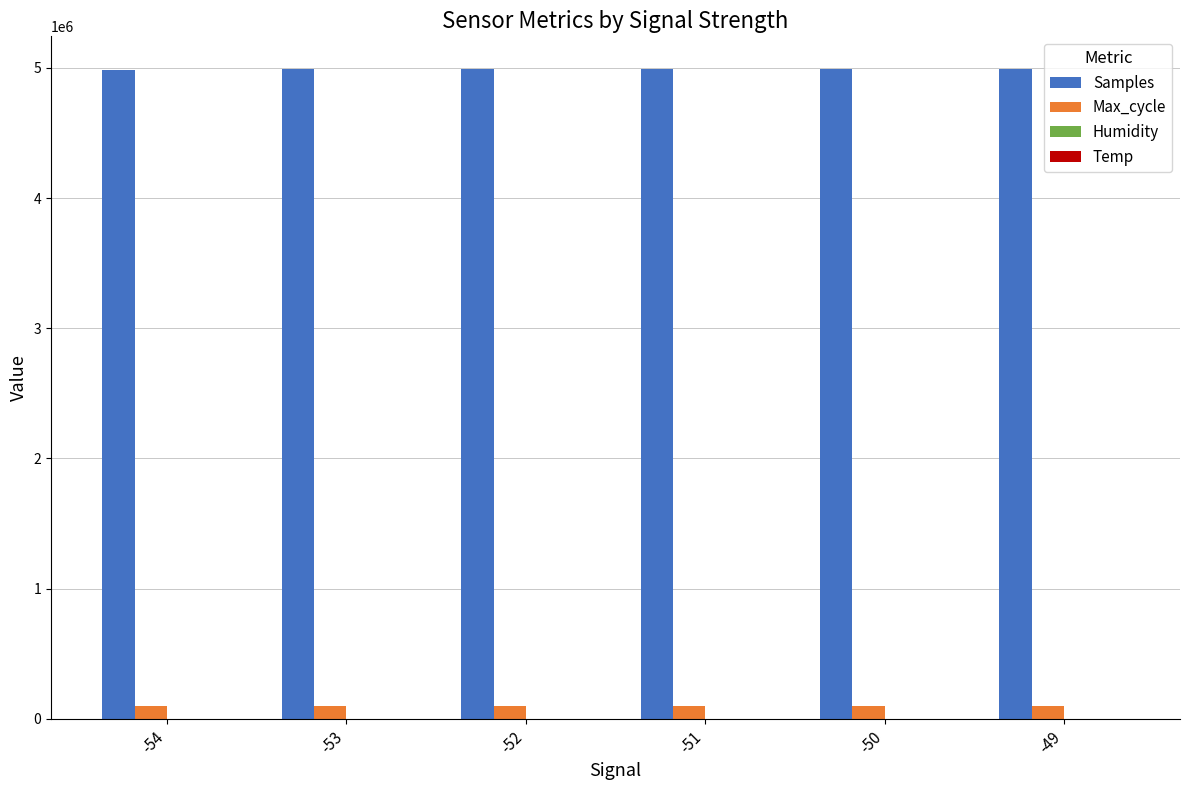

Which series has the largest total across all categories?

Samples